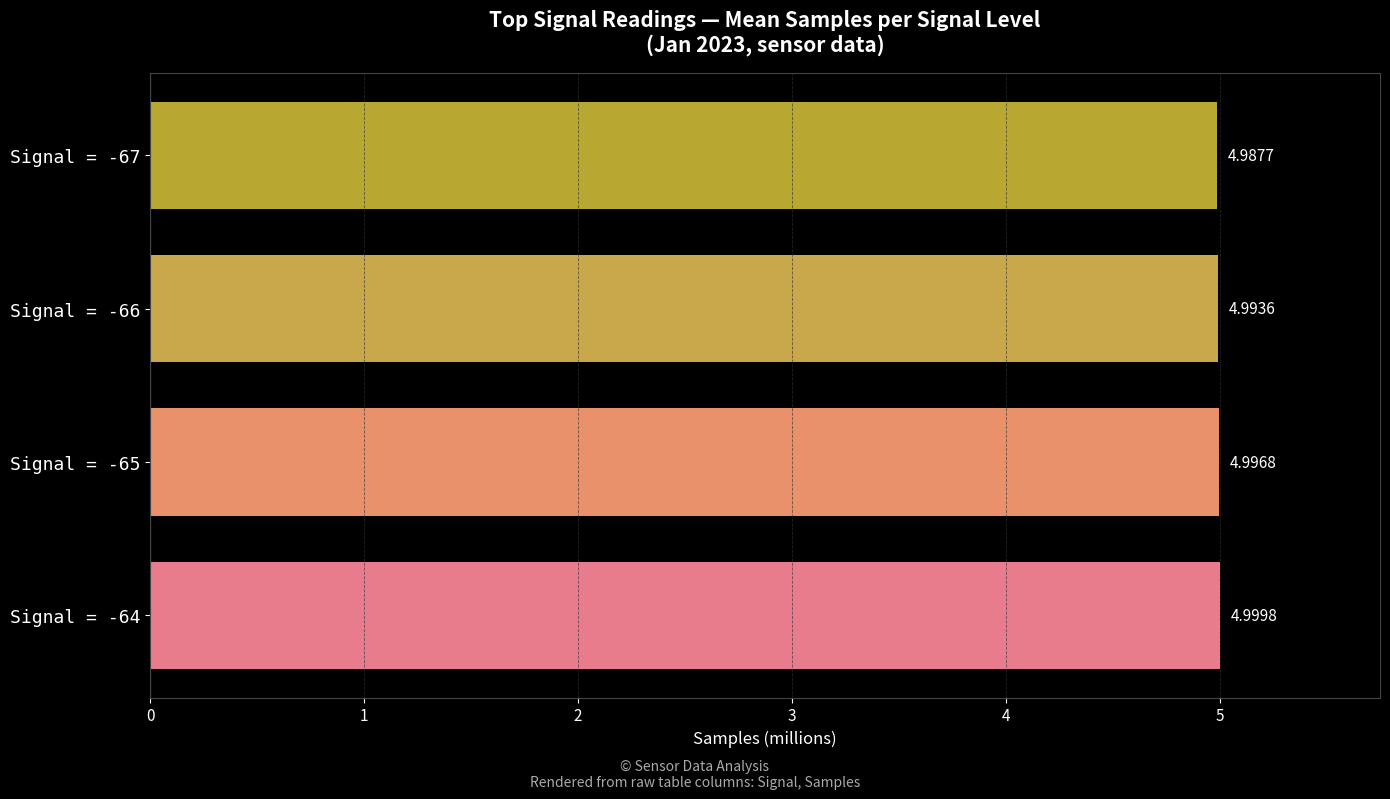

What is the sum of the values at Signal = -66 and Signal = -65?

10.0